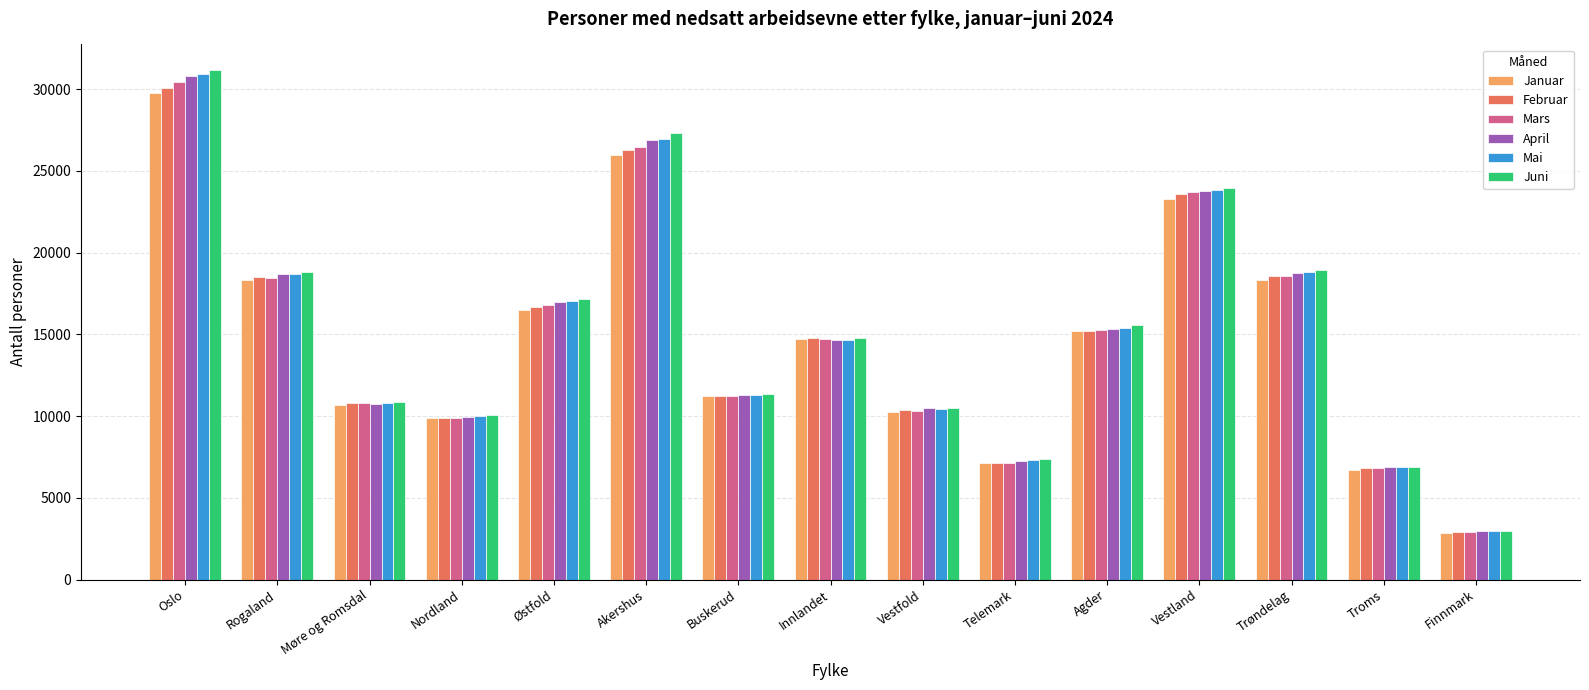

What is the label of the 15th bar from the right?

Oslo